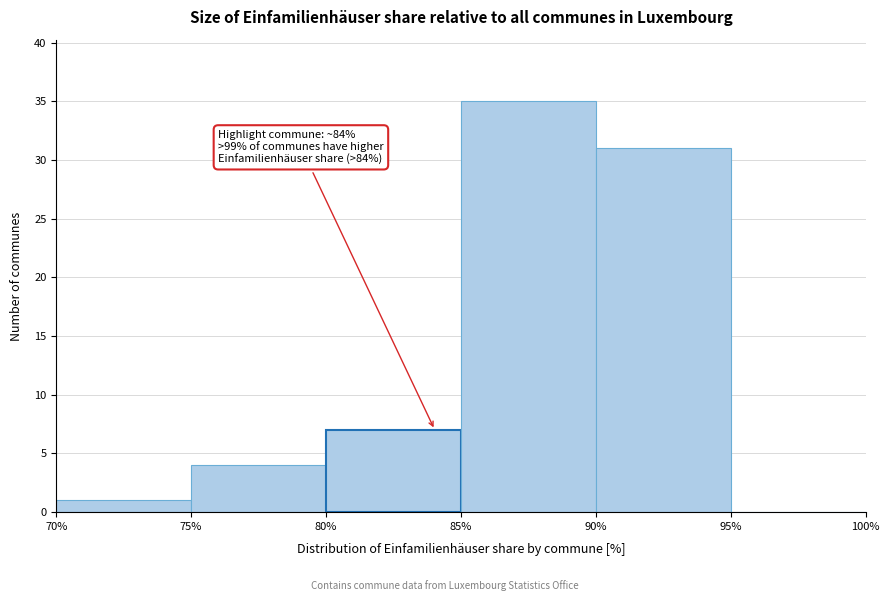

Over which range of the x-axis is the bar tallest?

85% to 90%